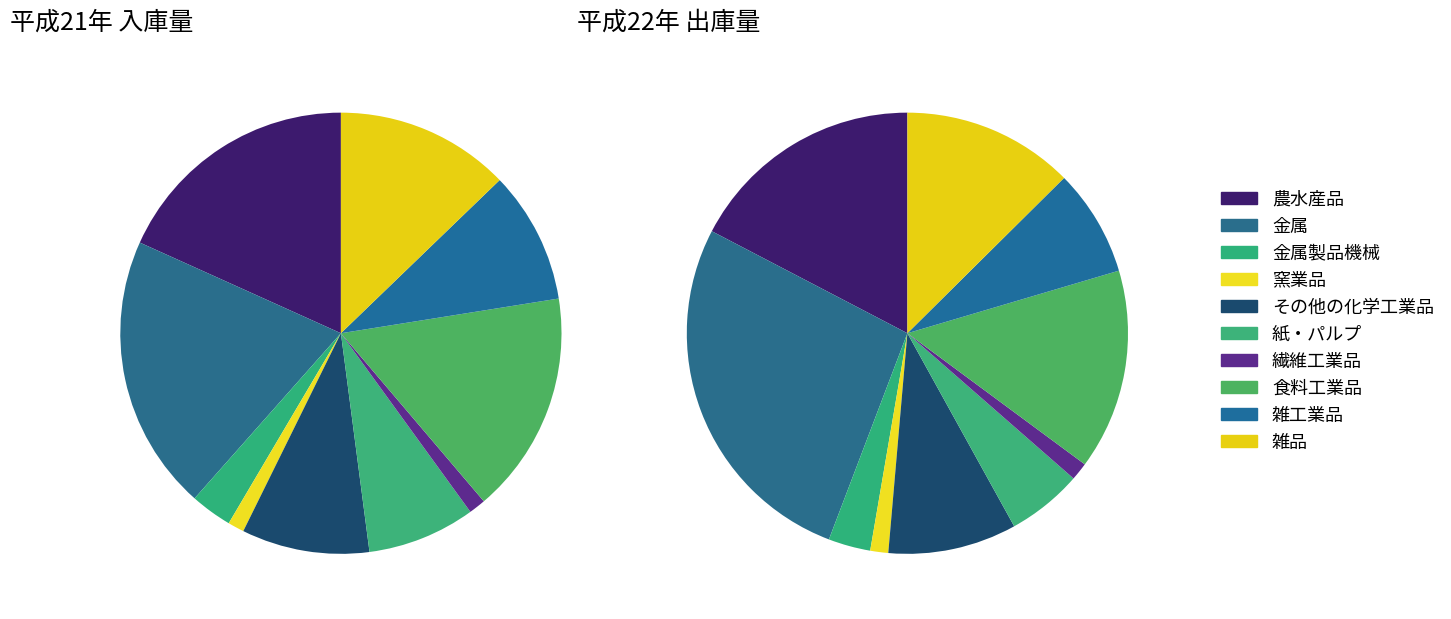

To the nearest percent, what is the combined percentage of 食料工業品 and 雑工業品?

26%